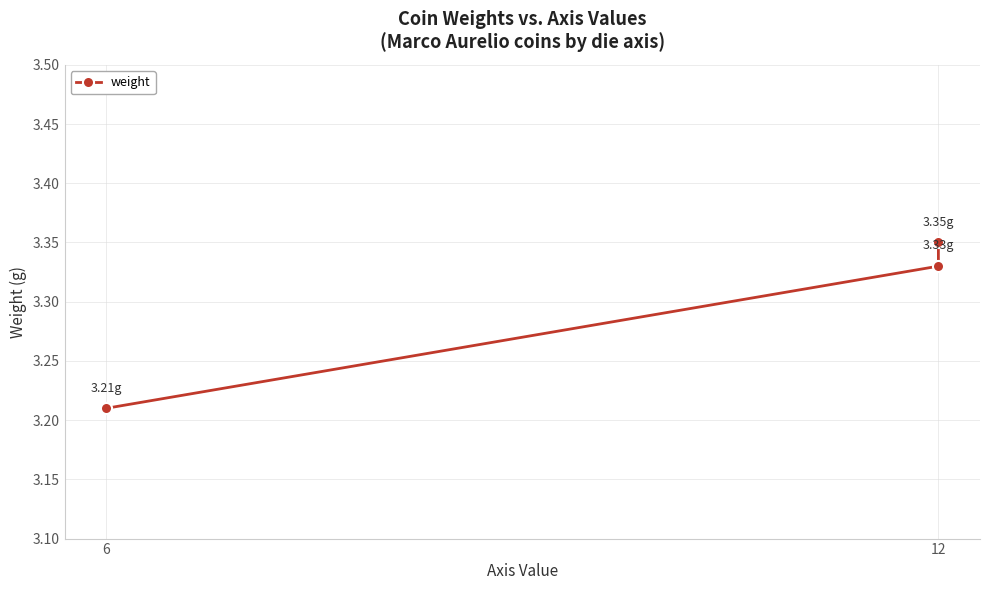

What is the maximum value shown in the chart?

3.4